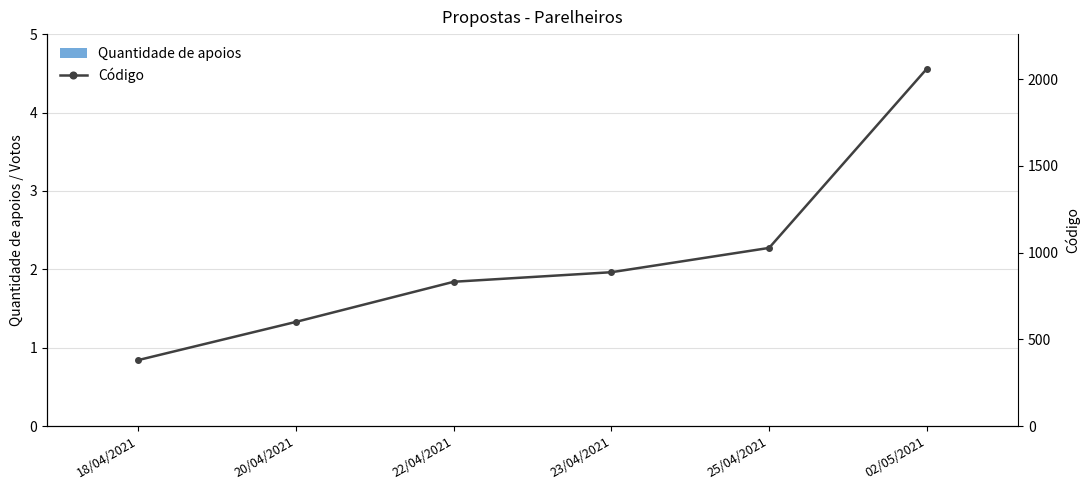

Count the number of data series in this chart.

2